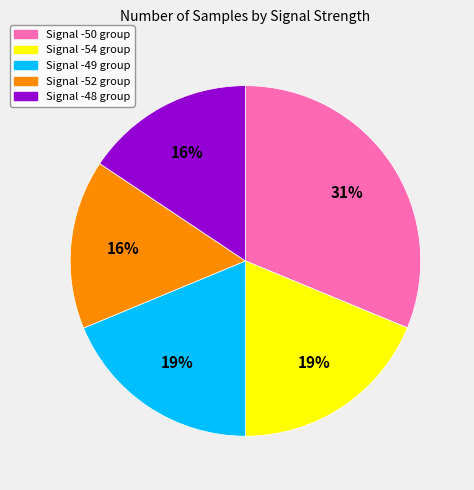

To the nearest percent, what is the average slice percentage?

20%